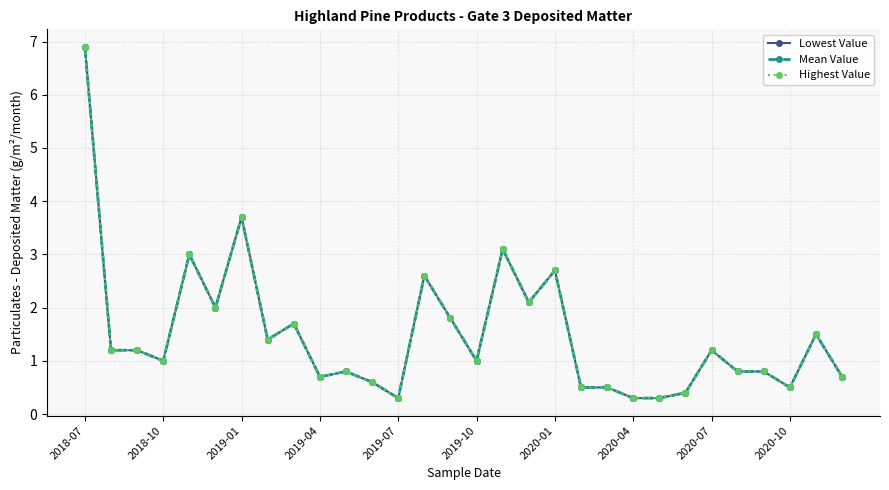

True or false: Lowest Value and Highest Value cross at least once.

False